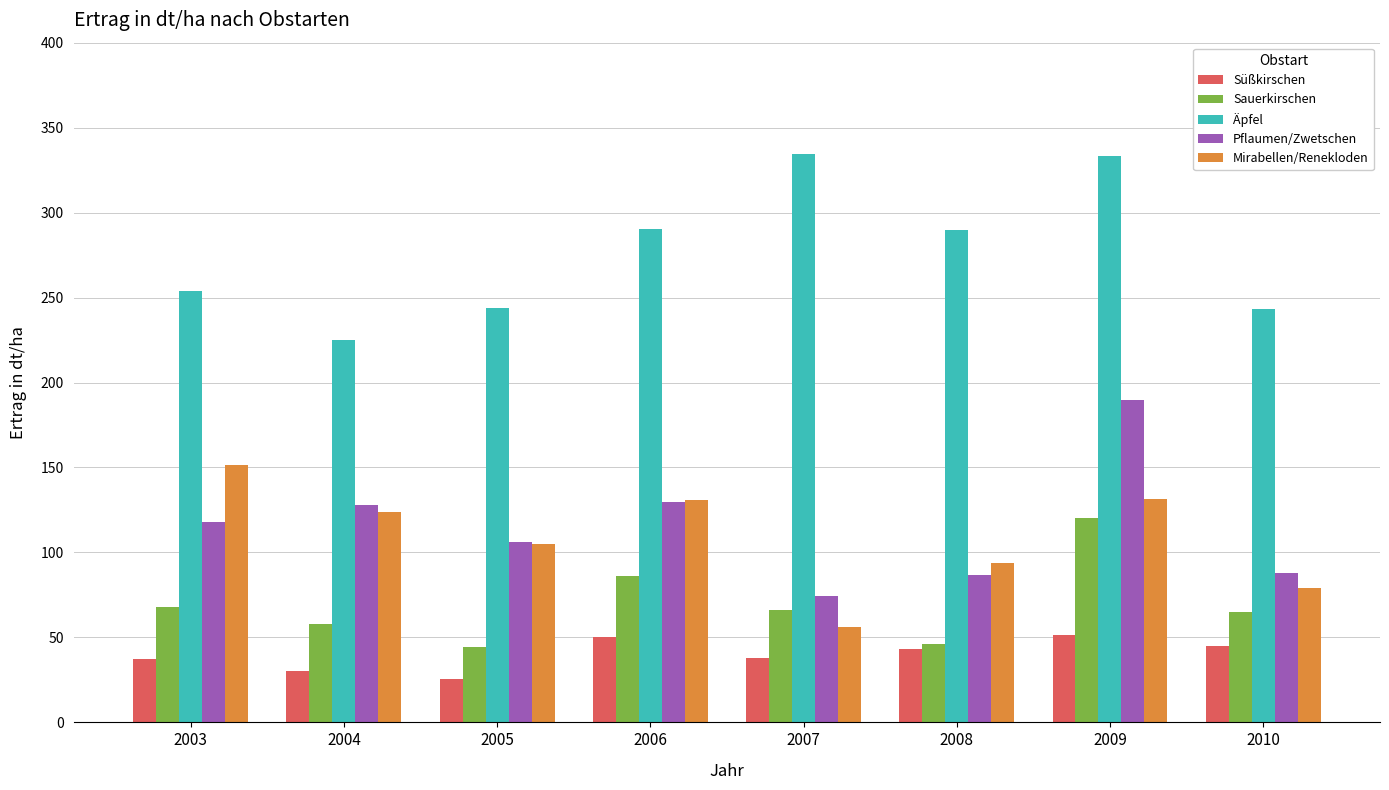

How many bars are there in each group?

5